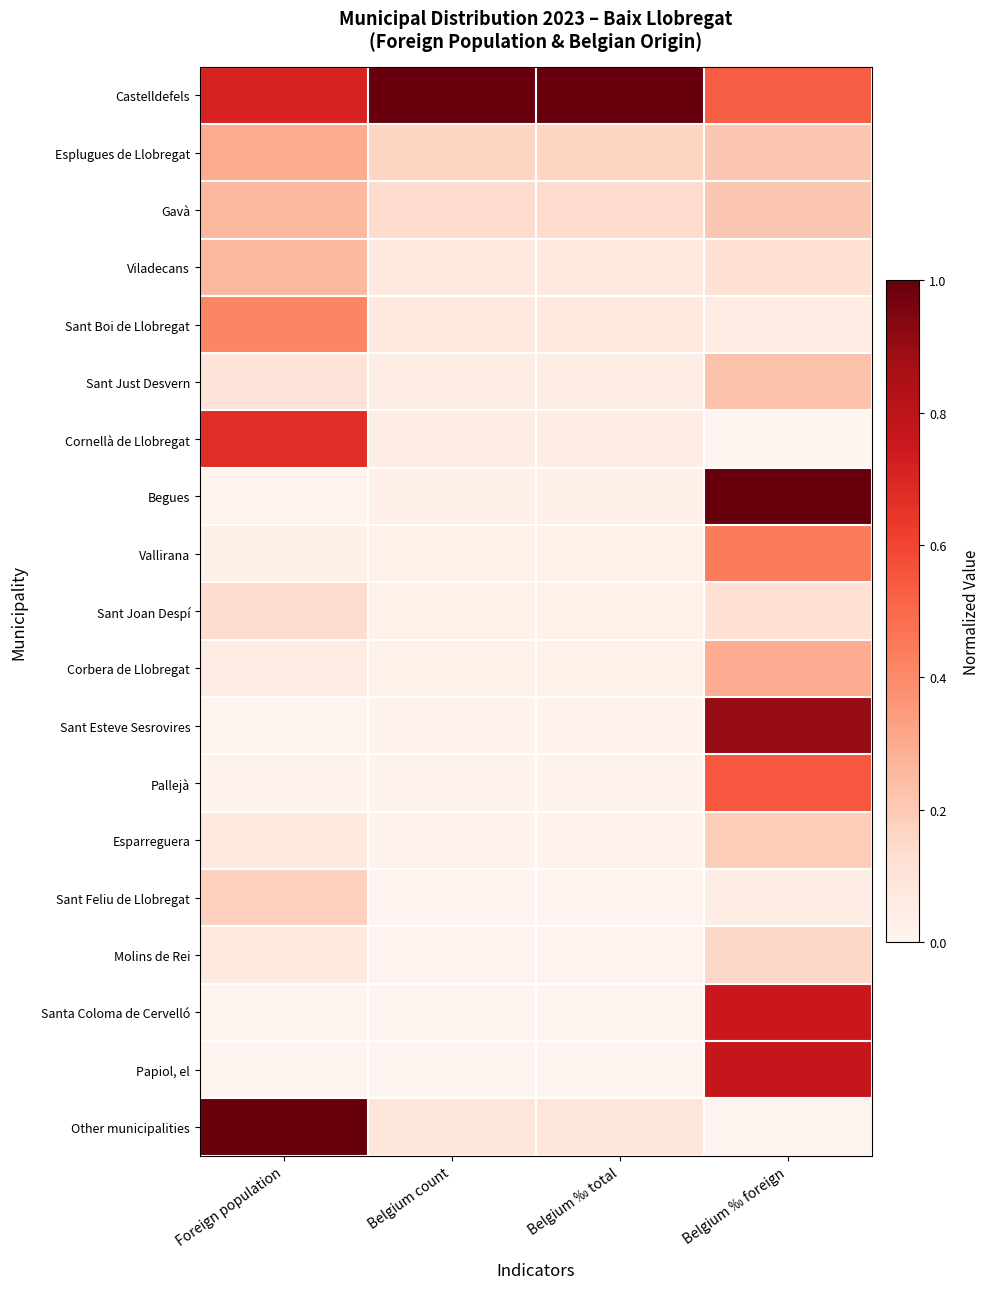

Which label corresponds to the largest value in the chart?

Belgium count